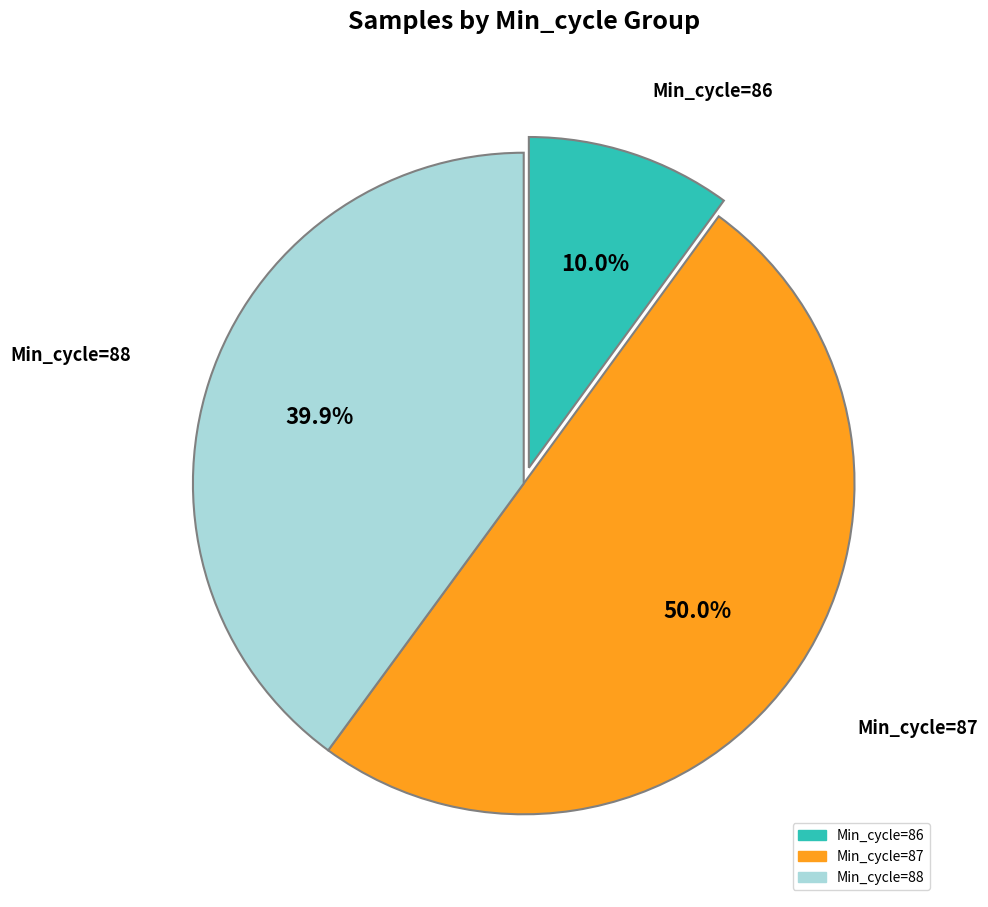

What portion of the pie excludes Min_cycle=88?

60.1%